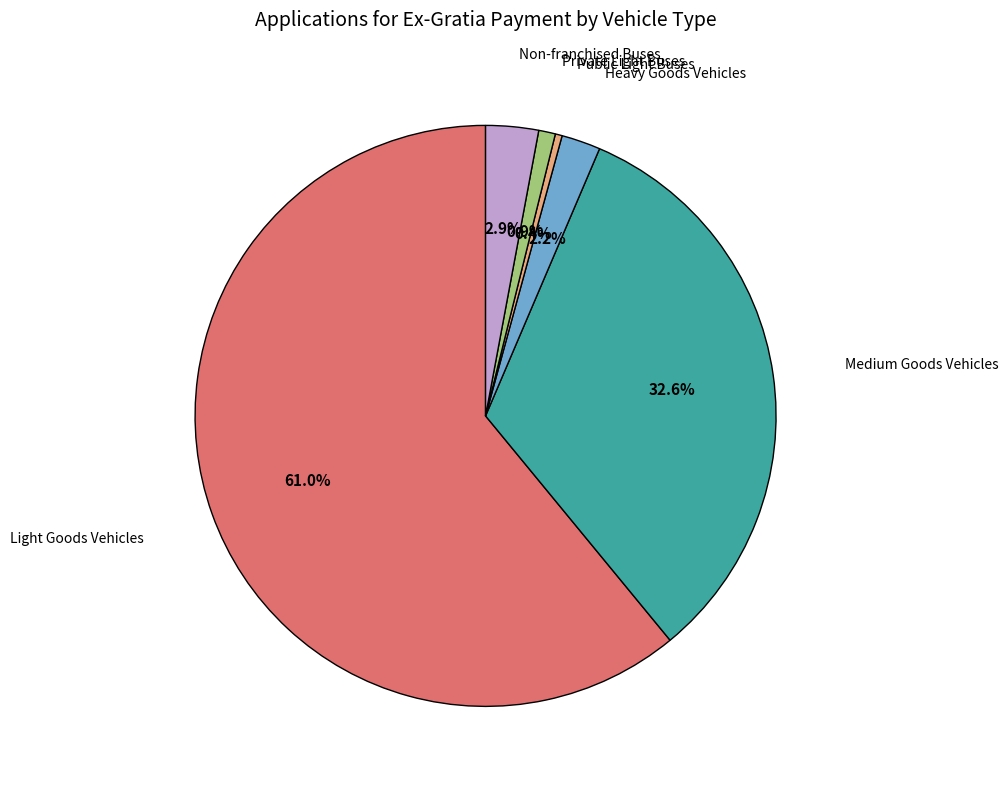

Count the number of slices in the pie.

6